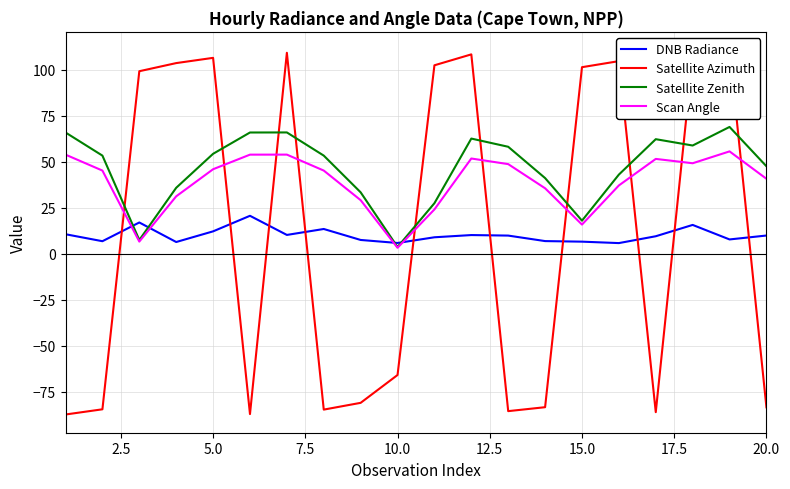

Which has a higher value, 20.0 or 9?

20.0